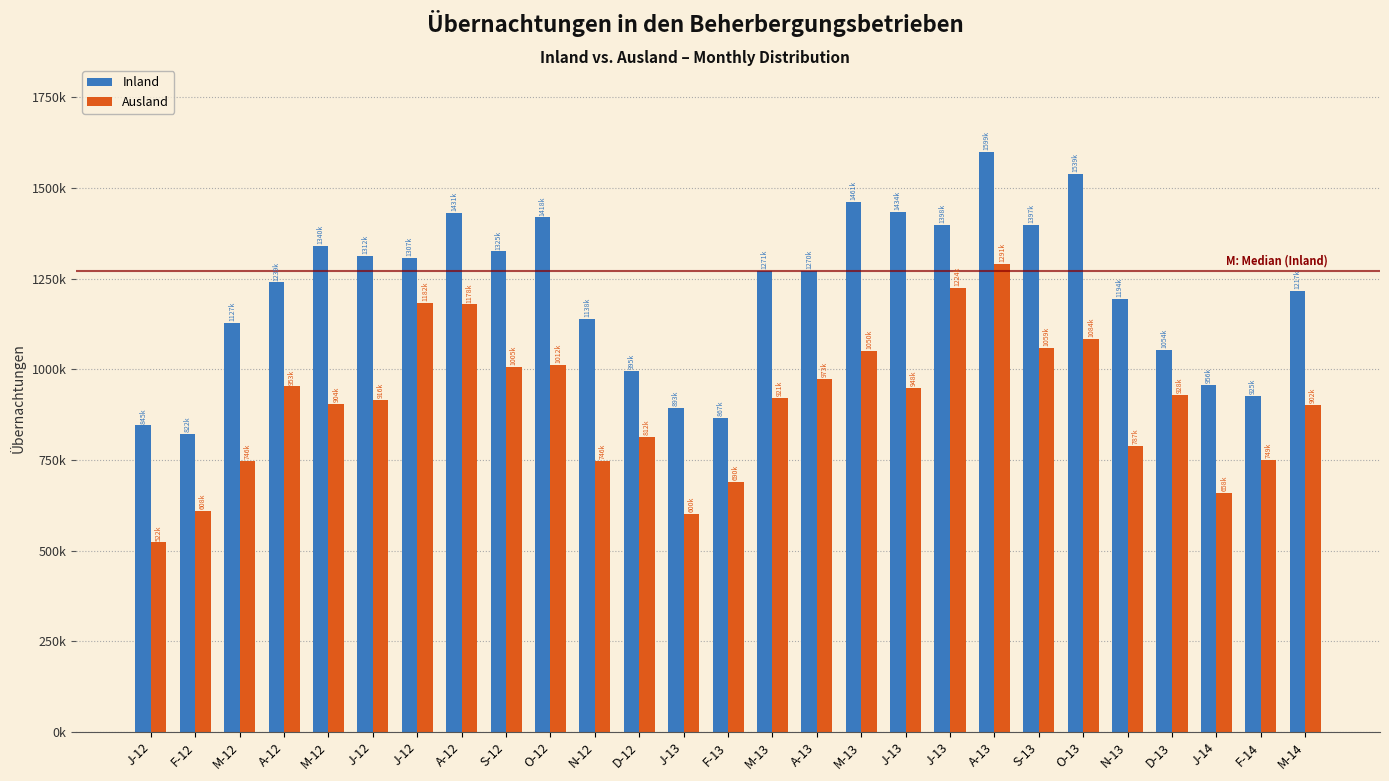

What are all the series names shown in the legend?

Inland, Ausland